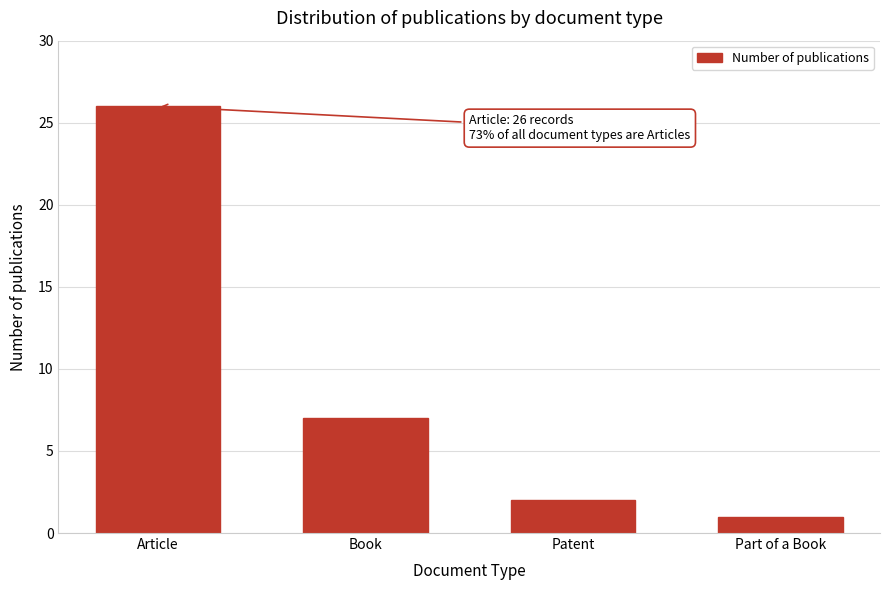

Reading right to left, list all the values displayed in this chart.

Part of a Book=1	Patent=2	Book=7	Article=26